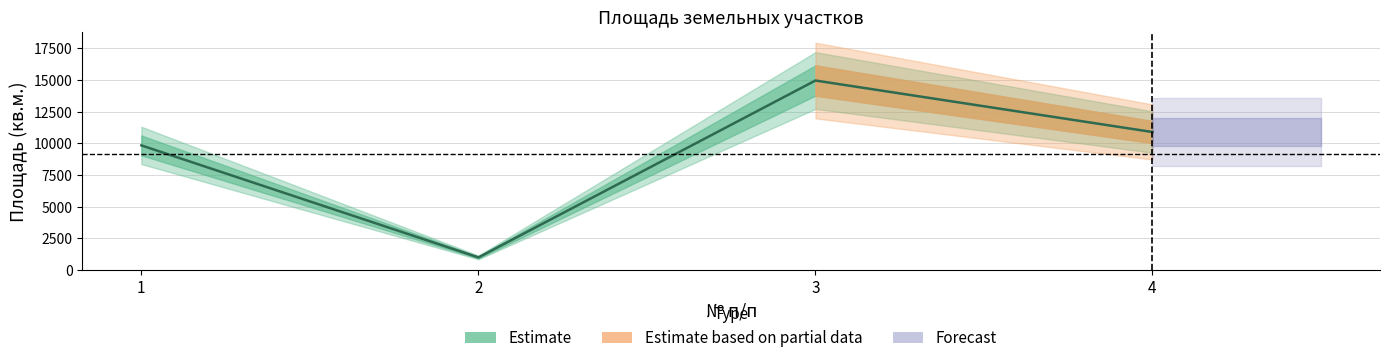

How many points are higher than both their immediate neighbors (excluding endpoints)?

1